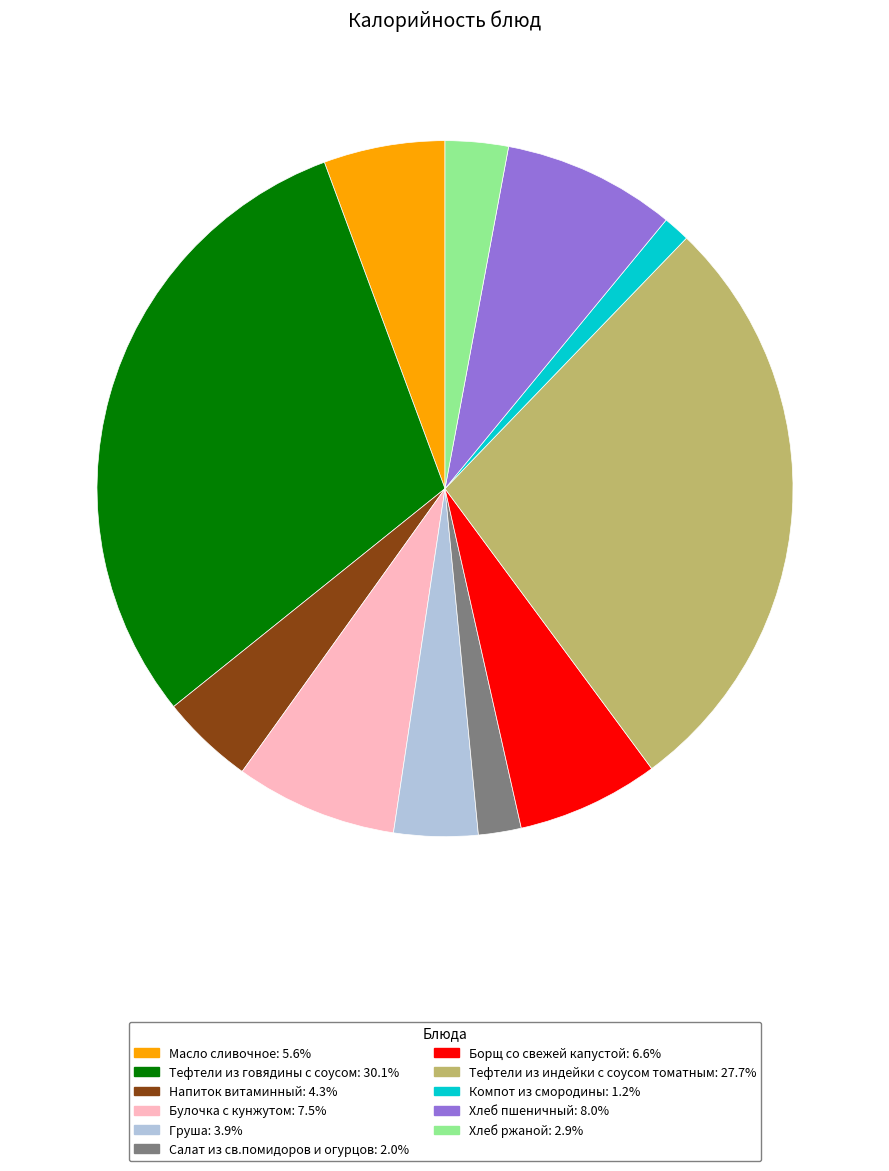

What is the ratio of the value at Булочка с кунжутом to the value at Тефтели из индейки с соусом томатным?

0.3